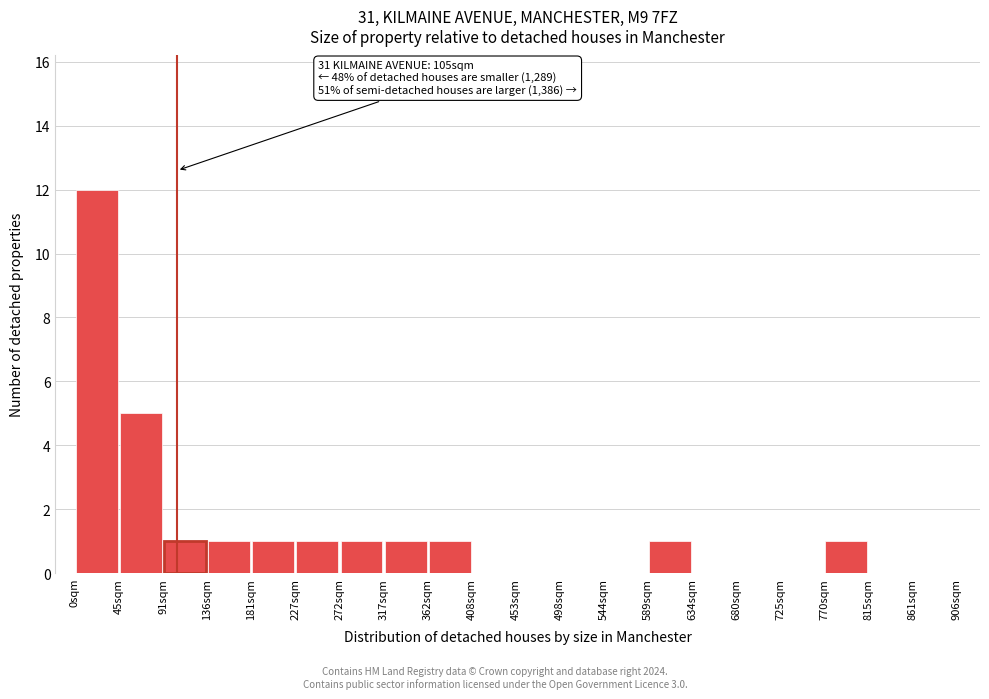

Over which range of the x-axis is the bar tallest?

0 to 45